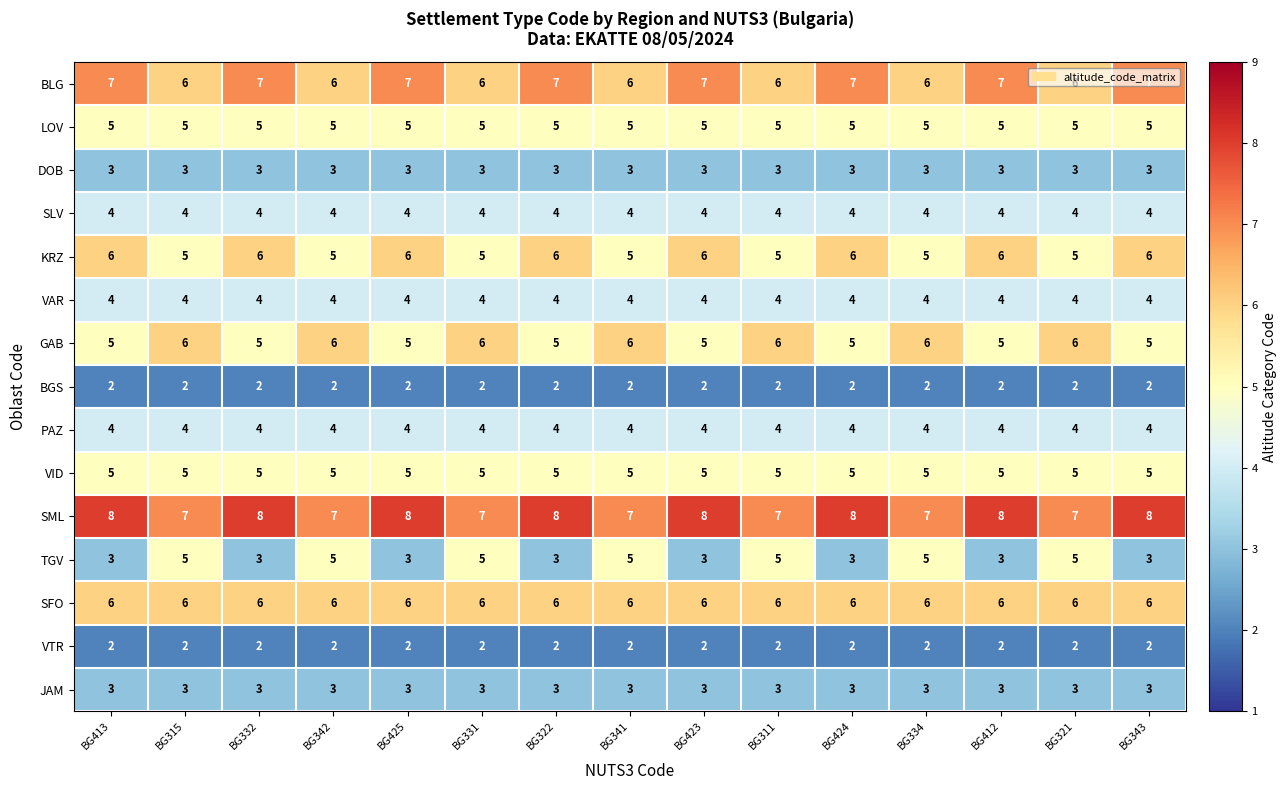

What is the greatest value displayed?

8